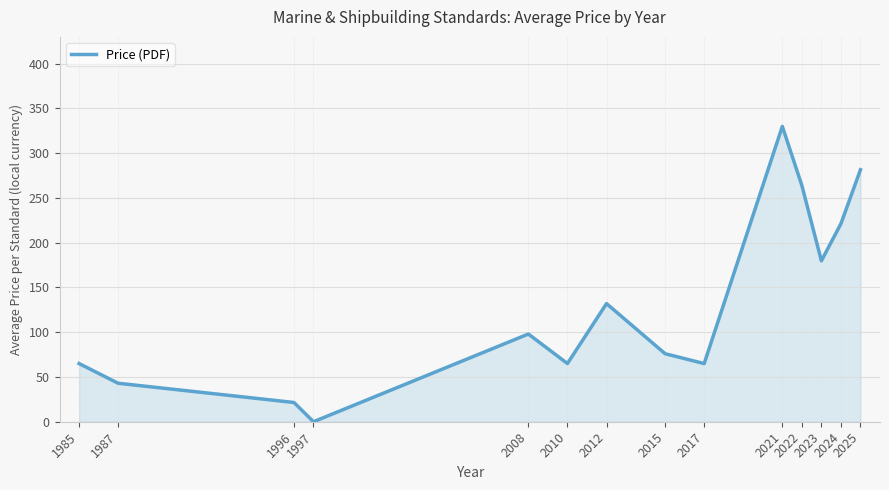

What is the greatest value displayed?

330.0